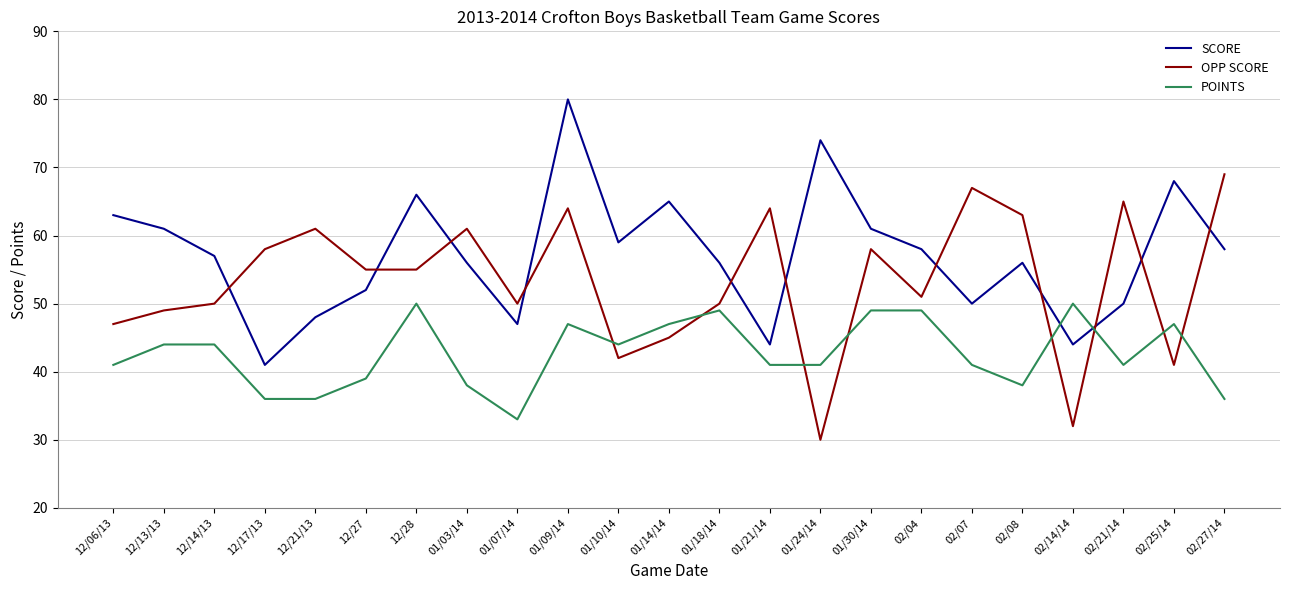

Is it true that OPP SCORE equals 94 at 12/27?

False